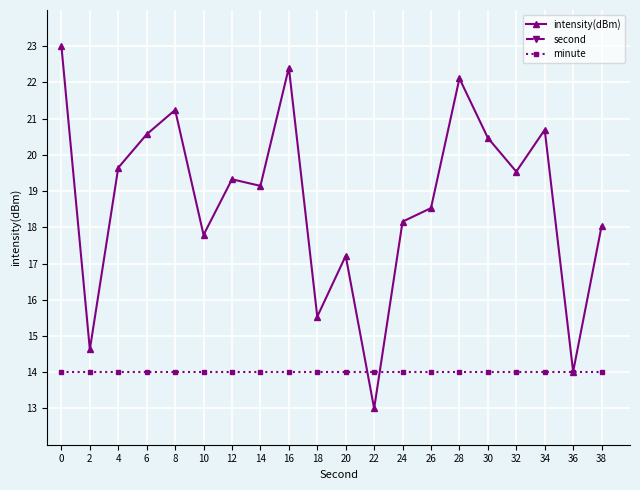

At which label does second first exceed 32?

20